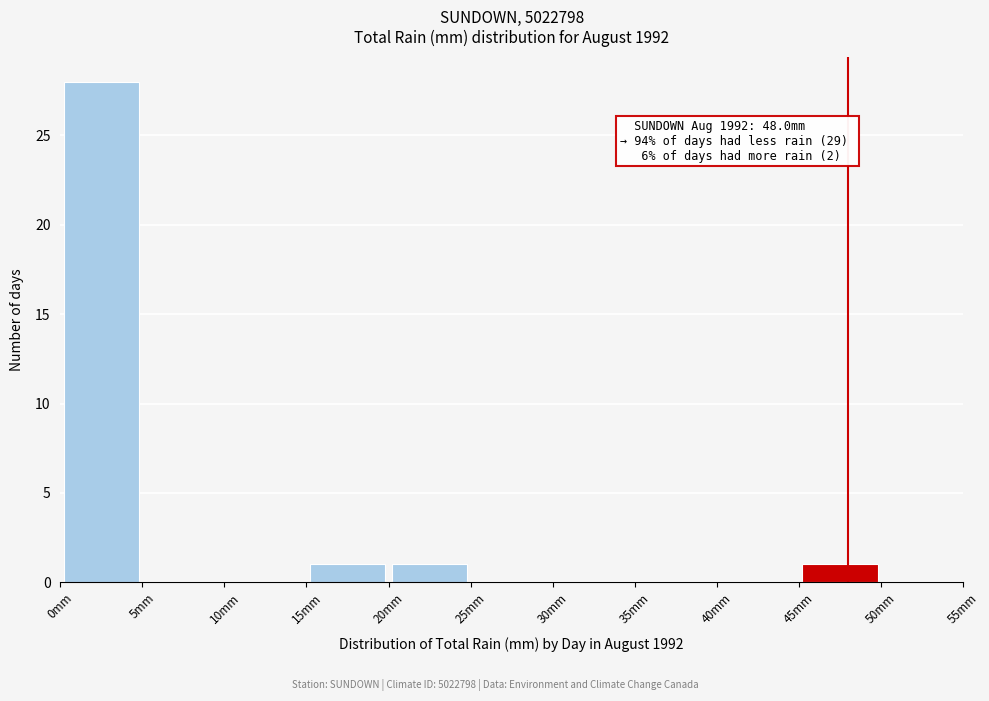

Over which range of the x-axis is the bar tallest?

0 to 5